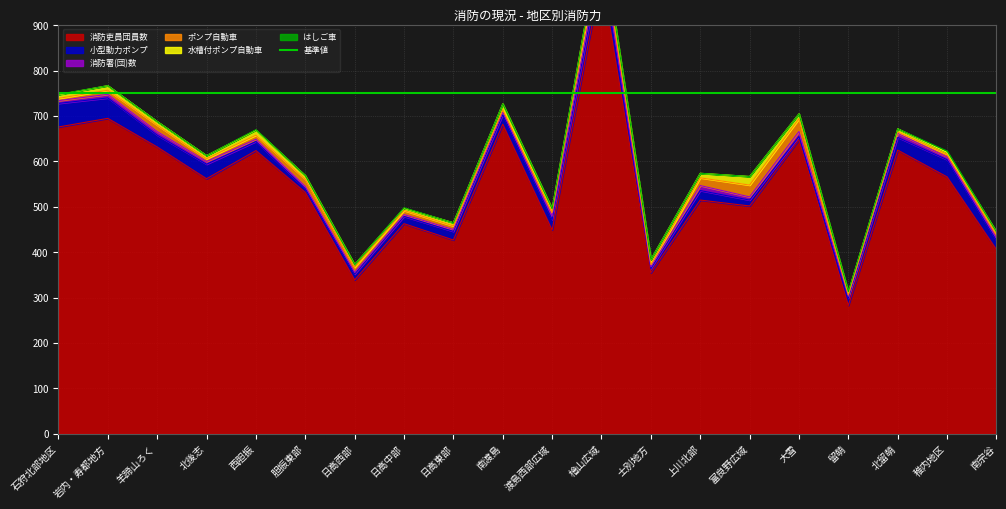

Reading right to left, list all the values displayed in this chart.

消防吏員団員数: 406	566	625	283	648	502	515	355	1009	449	682	427	463	339	532	624	562	632	695	676
小型動力ポンプ: 20	38	28	16	7	13	21	9	35	23	21	19	16	13	8	20	32	26	45	52
消防署(団)数: 6	6	9	4	11	7	11	4	16	8	6	4	4	4	5	5	6	8	8	6
ポンプ自動車: 8	6	3	3	28	26	17	5	29	8	5	8	9	11	16	9	6	14	9	5
水槽付ポンプ自動車: 5	4	7	6	11	19	10	11	15	8	13	7	5	6	8	11	7	8	10	8
はしご車: 0	3	0	1	0	0	0	0	0	0	0	0	1	0	0	1	0	0	0	1